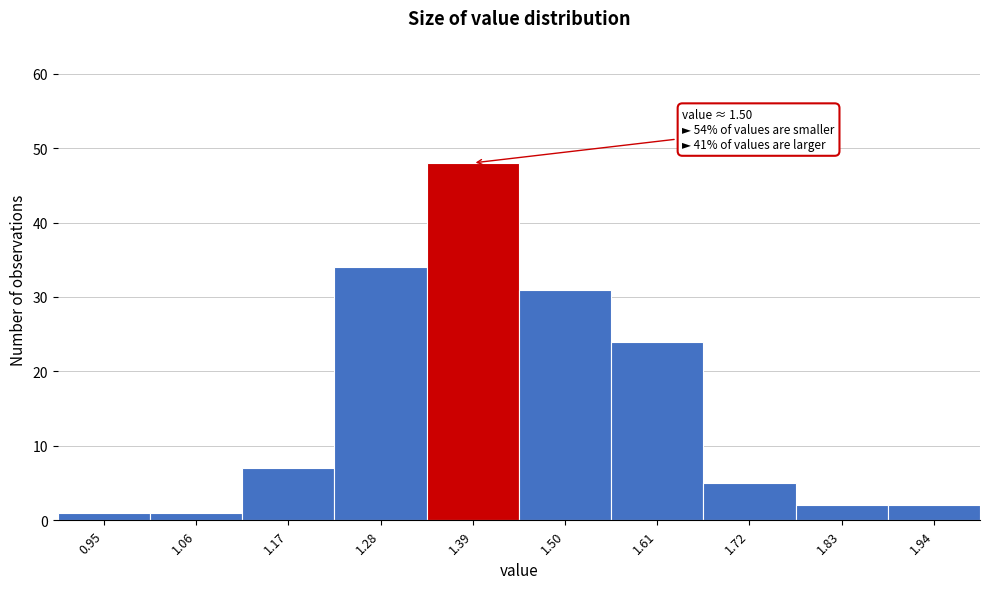

Reading right to left, extract all data points from this chart.

2	2	5	24	31	48	34	7	1	1